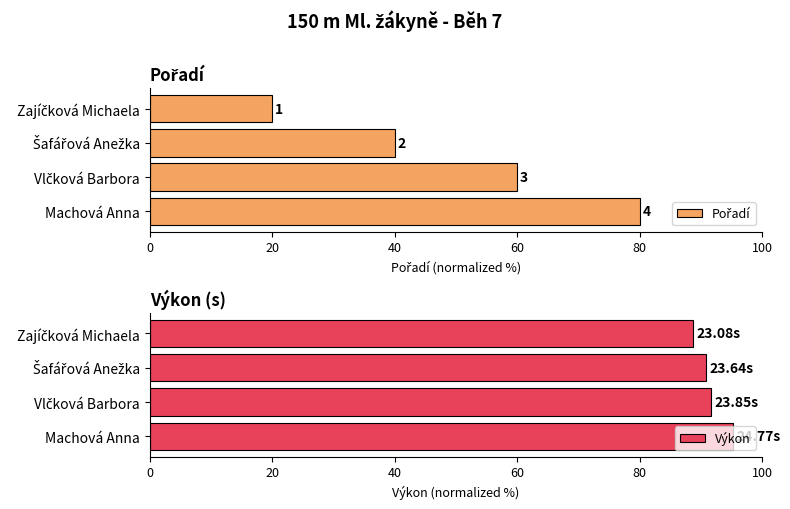

What is the average value of the Výkon series?

91.7